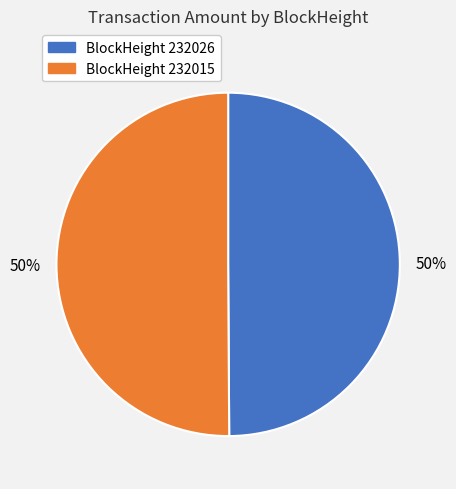

To the nearest percent, what percentage of the pie is BlockHeight 232015?

50%